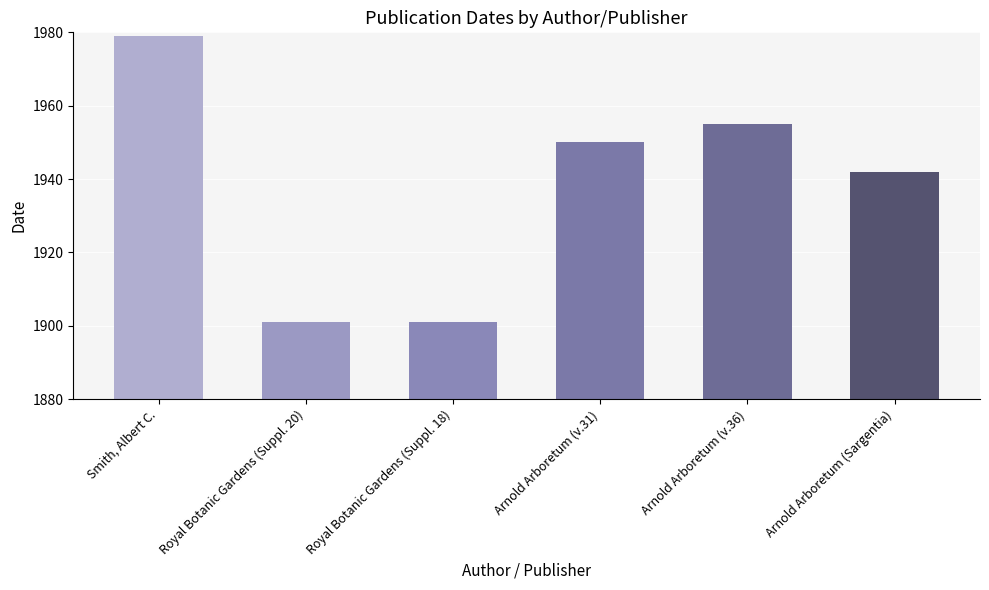

Is it true that the value at Royal Botanic Gardens (Suppl. 18) is 3178?

False